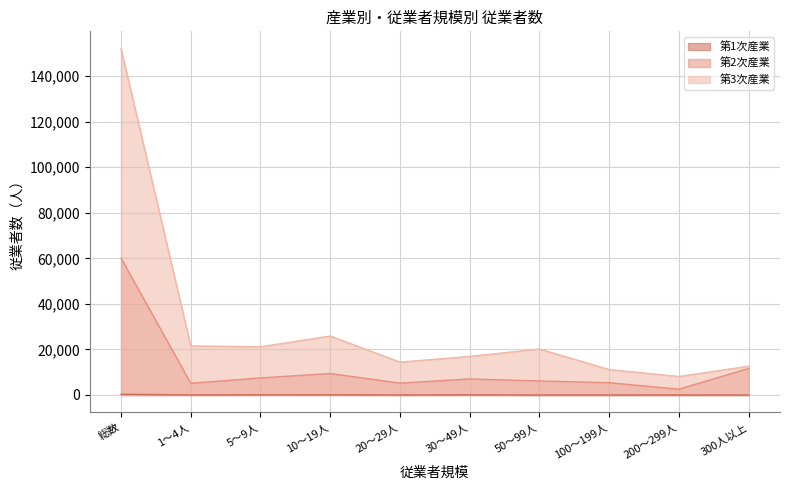

What is the total value across all series at 20～29人?

19673